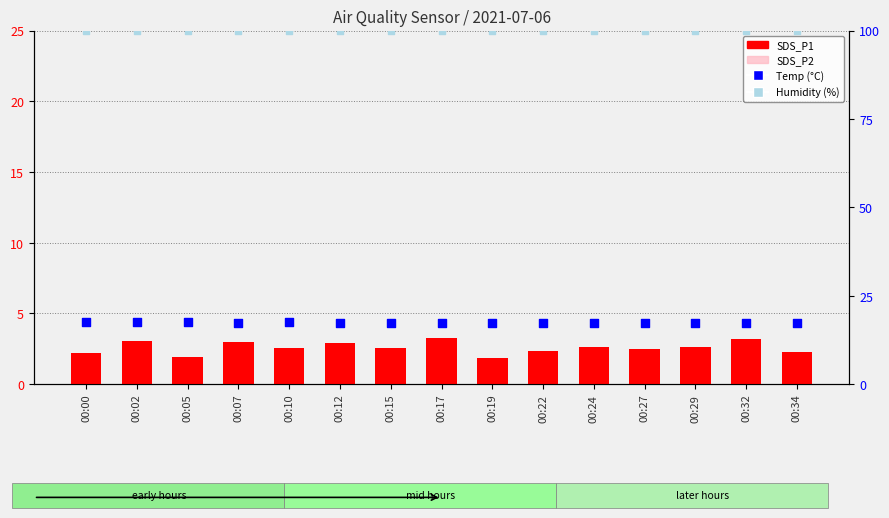

At which category is the sum across all series the highest?

00:02